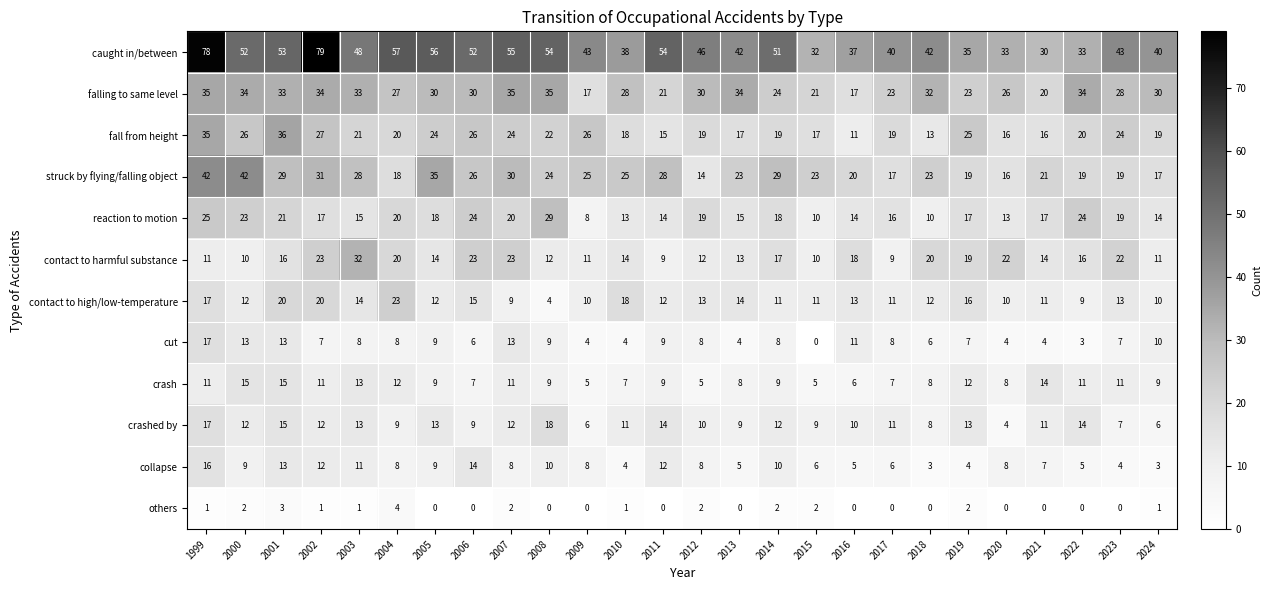

Which category has the highest value in the reaction to motion series?

2008